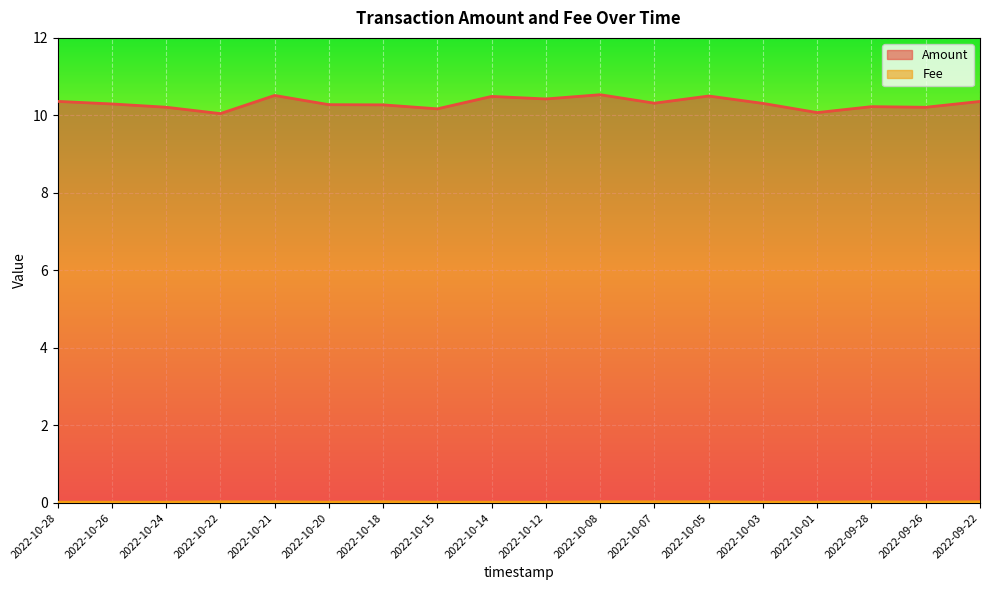

Reading left to right, extract all data points from this chart.

Amount: 2022-10-28=10.4	2022-10-26=10.3	2022-10-24=10.2	2022-10-22=10.0	2022-10-21=10.5	2022-10-20=10.3	2022-10-18=10.3	2022-10-15=10.2	2022-10-14=10.5	2022-10-12=10.4	2022-10-08=10.5	2022-10-07=10.3	2022-10-05=10.5	2022-10-03=10.3	2022-10-01=10.1	2022-09-28=10.2	2022-09-26=10.2	2022-09-22=10.4
Fee: 2022-10-28=0.0	2022-10-26=0.0	2022-10-24=0.0	2022-10-22=0.0	2022-10-21=0.0	2022-10-20=0.0	2022-10-18=0.0	2022-10-15=0.0	2022-10-14=0.0	2022-10-12=0.0	2022-10-08=0.0	2022-10-07=0.0	2022-10-05=0.0	2022-10-03=0.0	2022-10-01=0.0	2022-09-28=0.0	2022-09-26=0.0	2022-09-22=0.0